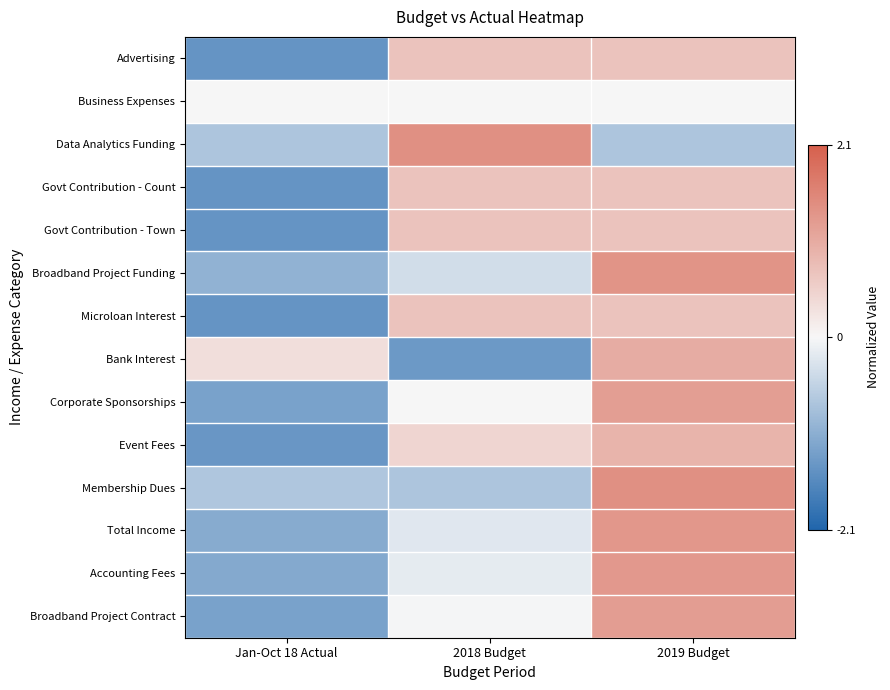

At which category is the sum across all series the highest?

2019 Budget